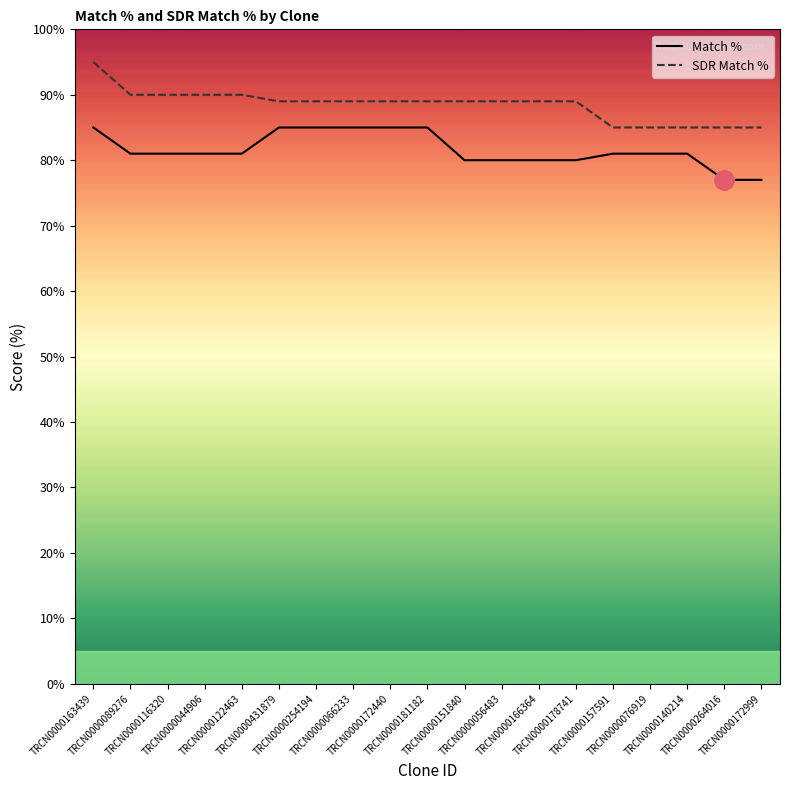

Which series has the largest range (max minus min)?

SDR Match %